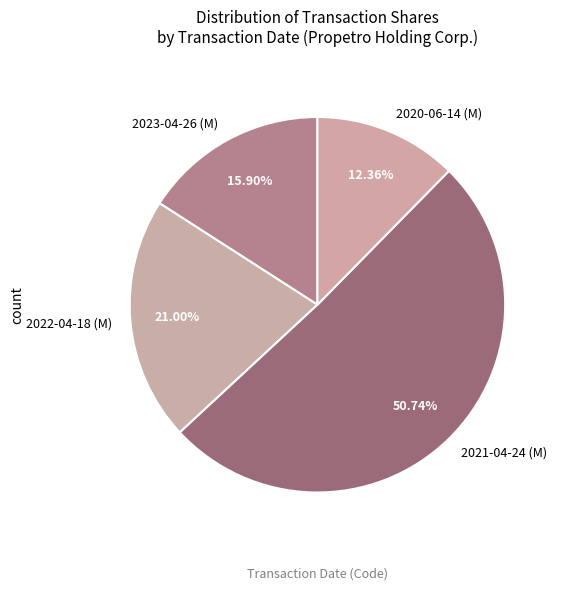

Between 2023-04-26 (M) and 2021-04-24 (M), which is larger?

2021-04-24 (M)